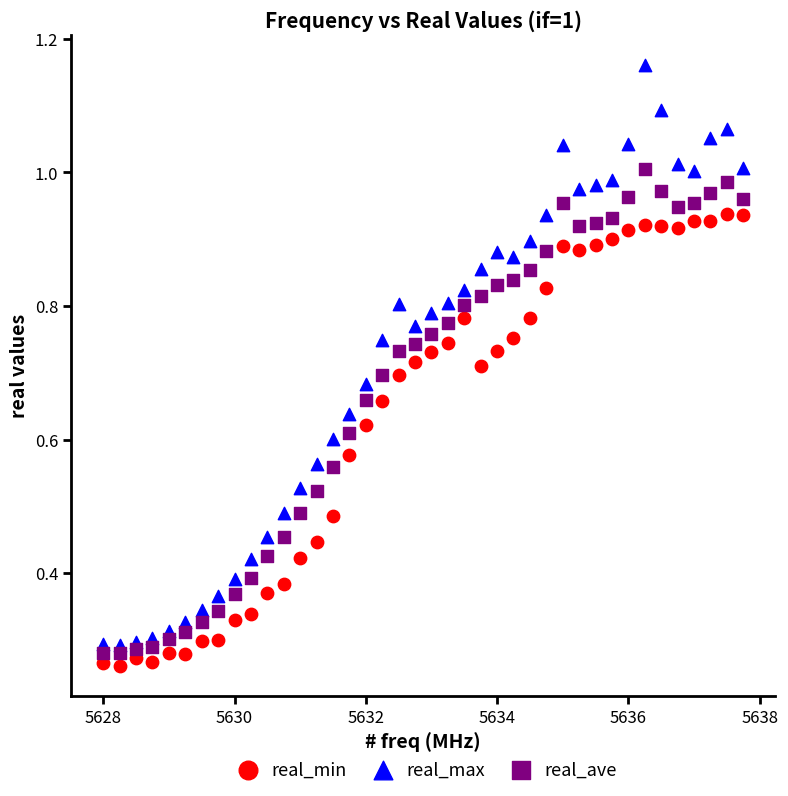

What are all the series names shown in the legend?

real_min, real_max, real_ave